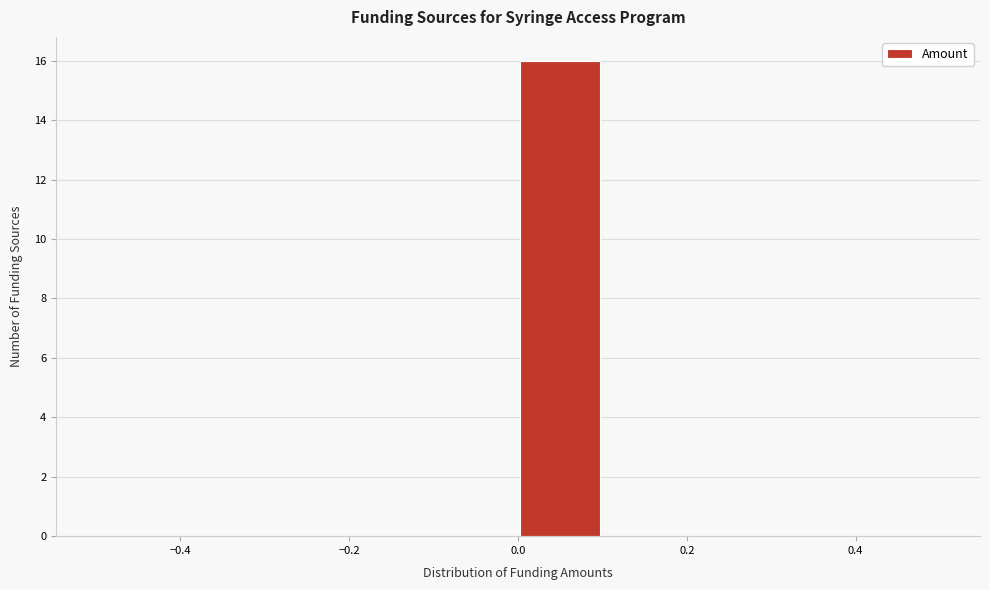

Reading left to right, transcribe this chart: for each bar, give the range it covers on the x-axis and its height. The values are not printed on the chart, so give them approximately, as read against the axis.

-0.5 to -0.4: 0
-0.4 to -0.3: 0
-0.3 to -0.2: 0
-0.2 to -0.1: 0
-0.1 to 0.0: 0
0.0 to 0.1: 16
0.1 to 0.2: 0
0.2 to 0.3: 0
0.3 to 0.4: 0
0.4 to 0.5: 0